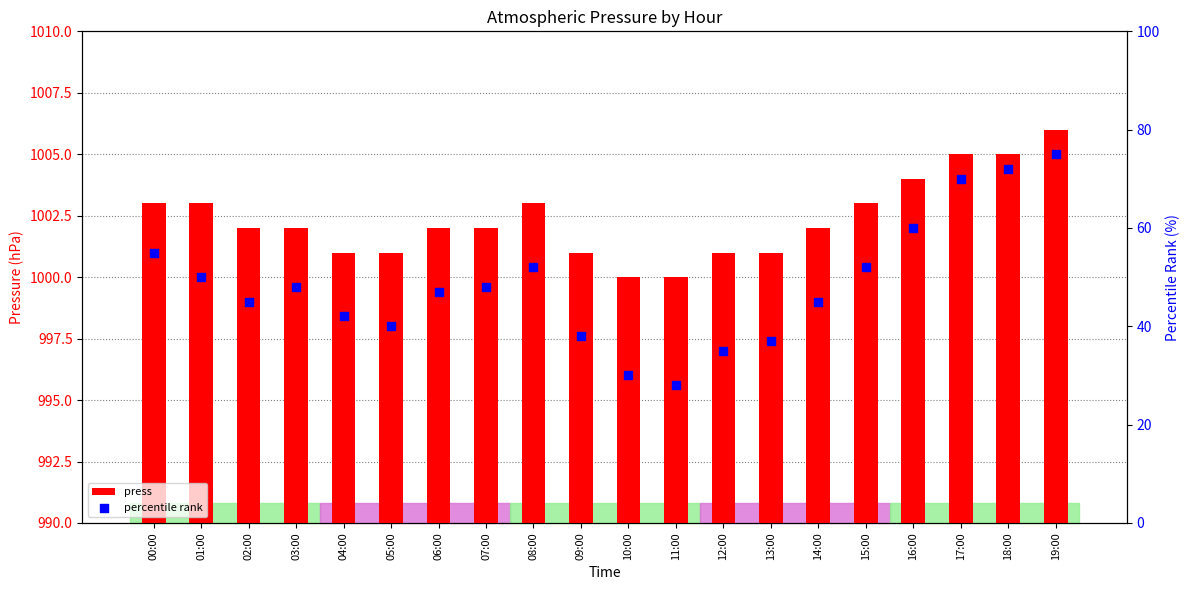

Which series contains the lowest Y value?

percentile rank